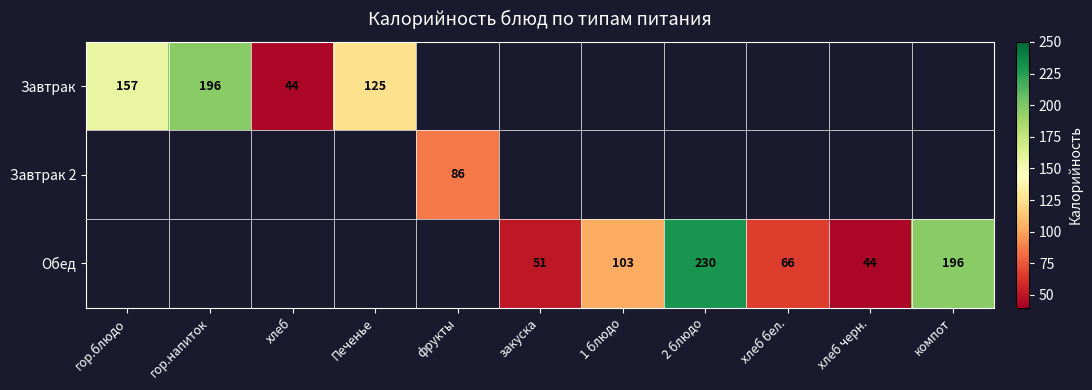

True or false: Завтрак has a value of 44 at хлеб.

True